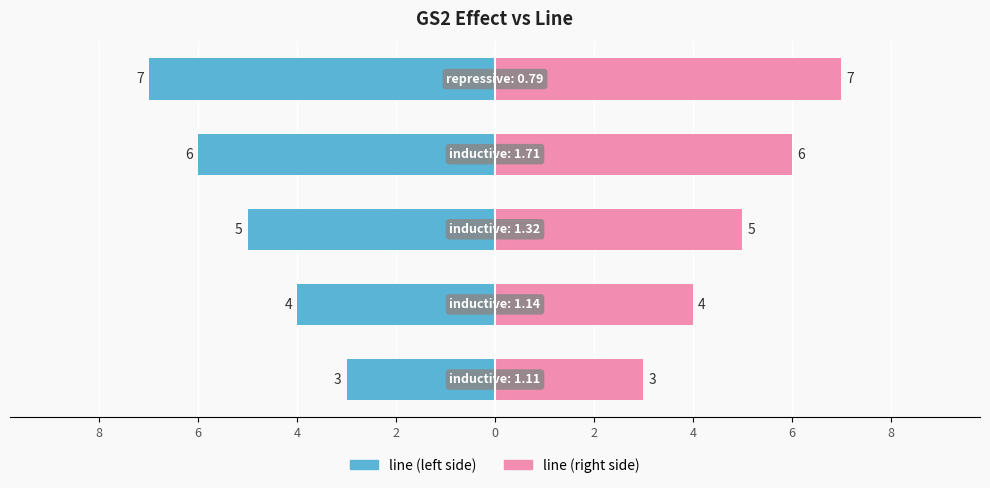

Which series has the largest total across all categories?

line (right)